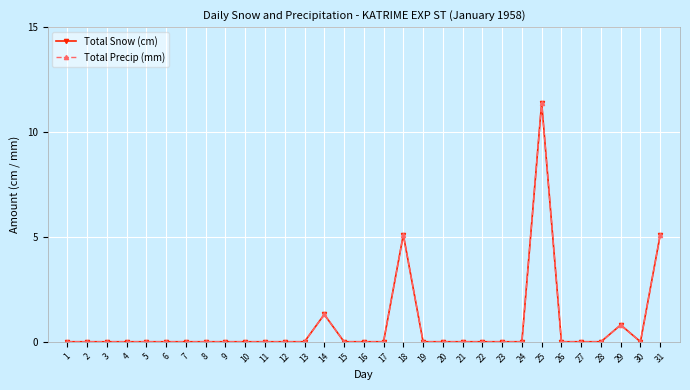

Which series has the largest total across all categories?

Total Snow (cm)